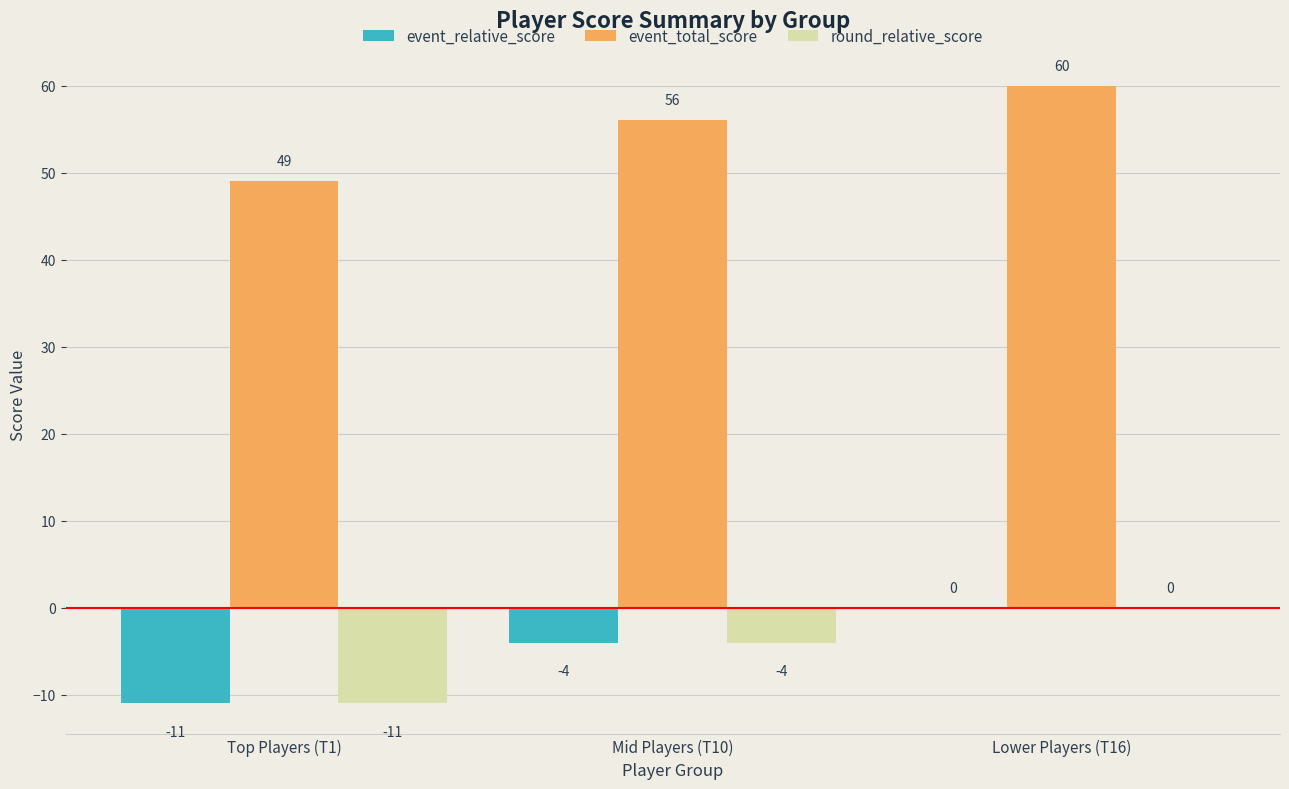

What is the approximate value of event_relative_score at Top Players (T1), to the nearest 10?

-10